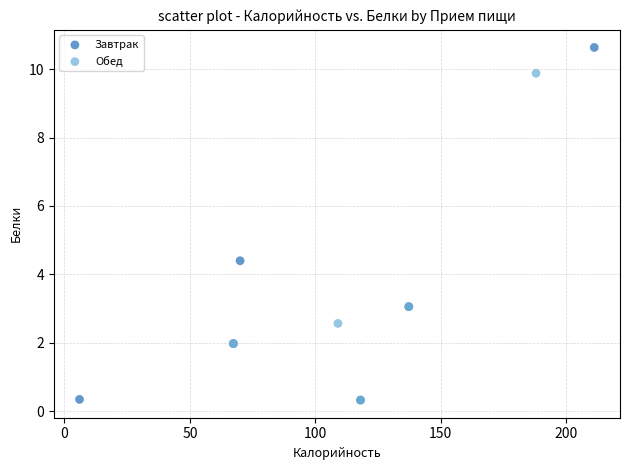

Which series has the widest spread of Y values?

Завтрак